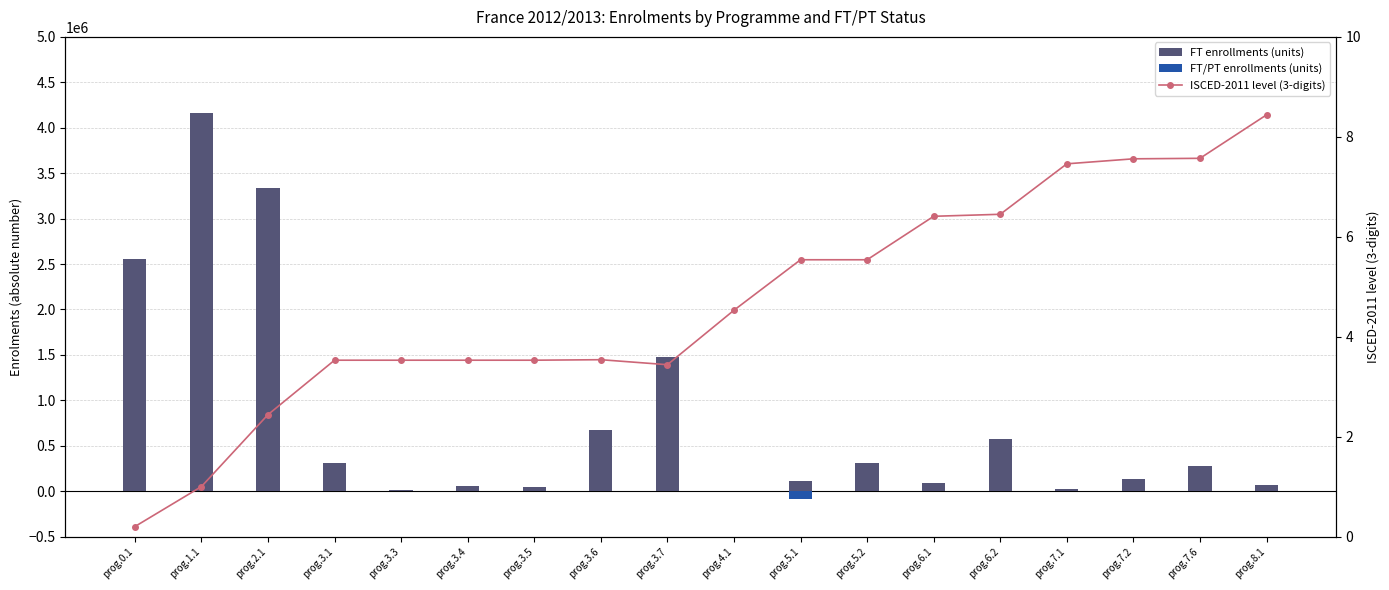

Count the number of data series in this chart.

3